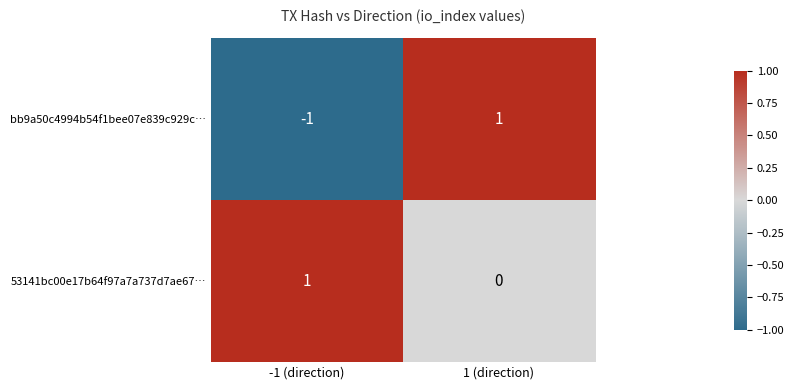

Which label corresponds to the smallest value in the chart?

-1 (direction)